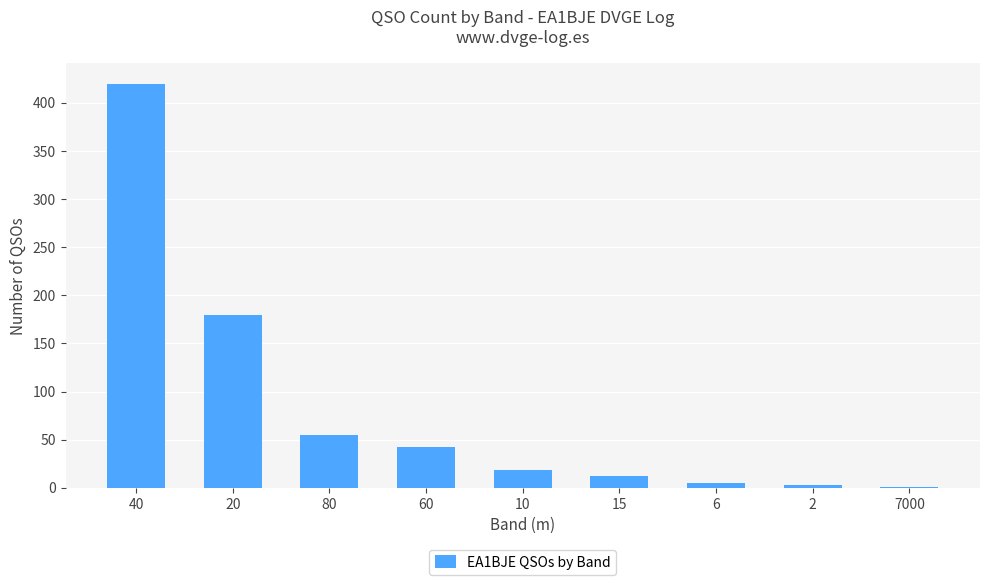

What is the change in value from 80 to 60?

-13